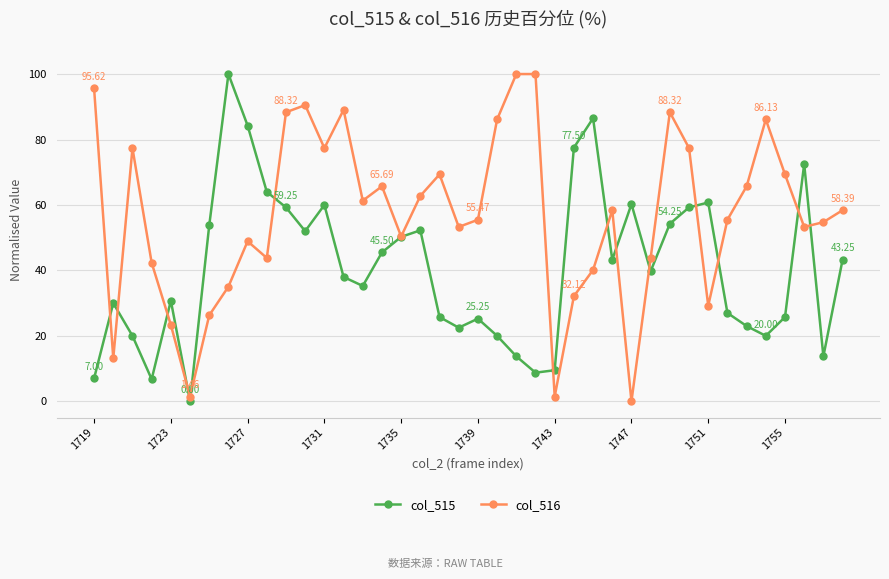

Rank the series by their average value, from highest to lowest.

col_516, col_515